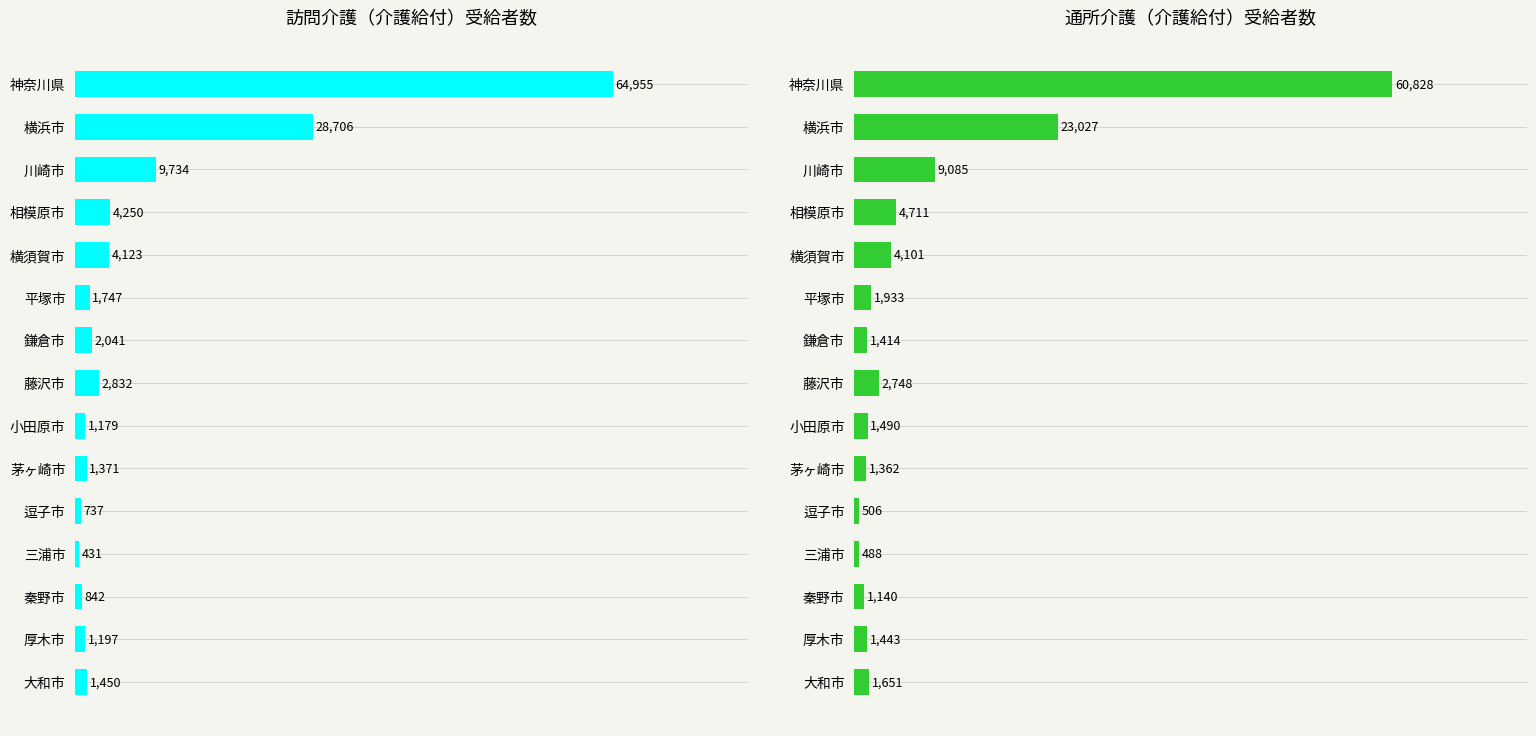

How many values in the 通所介護（介護給付計） series are below 1651?

7